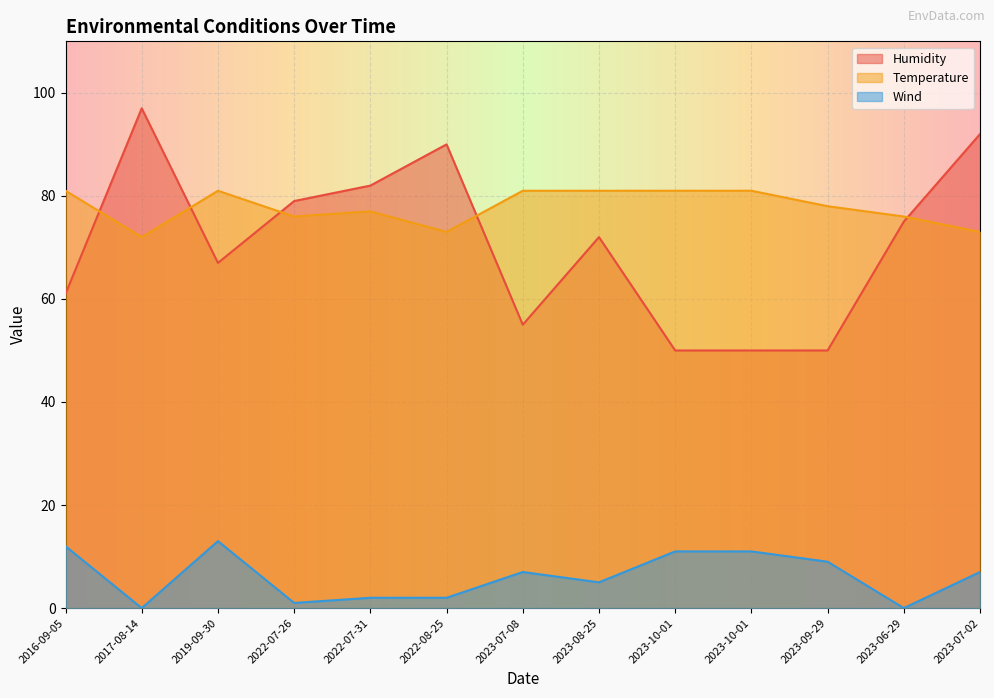

What is the value of the Humidity point at the 11th from the left?

50